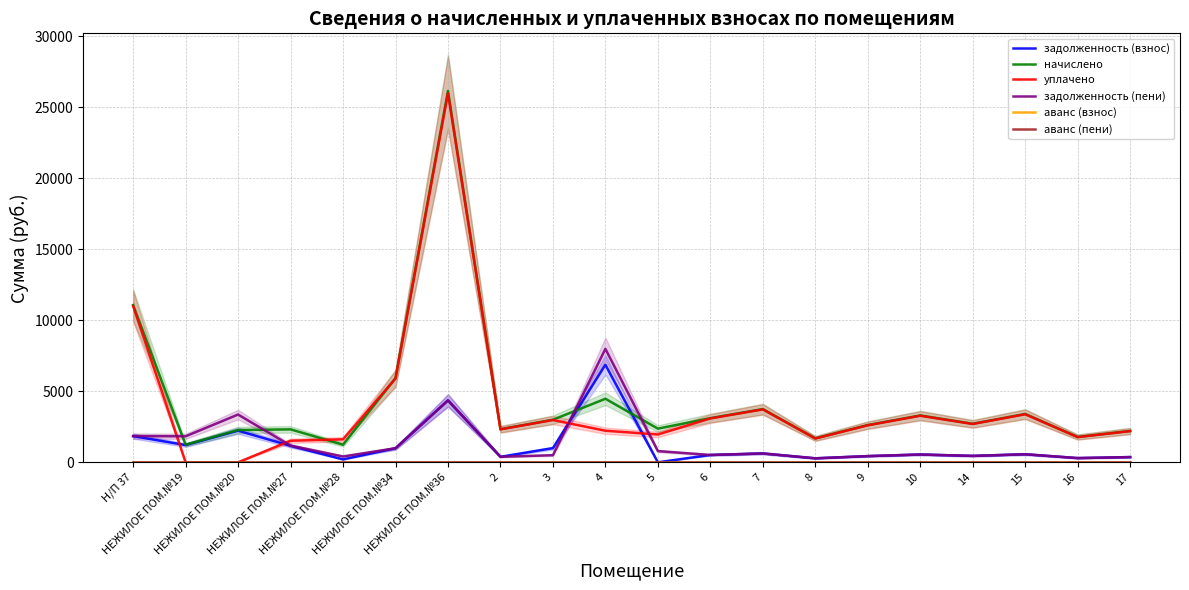

Which category has the lowest value across all series?

5